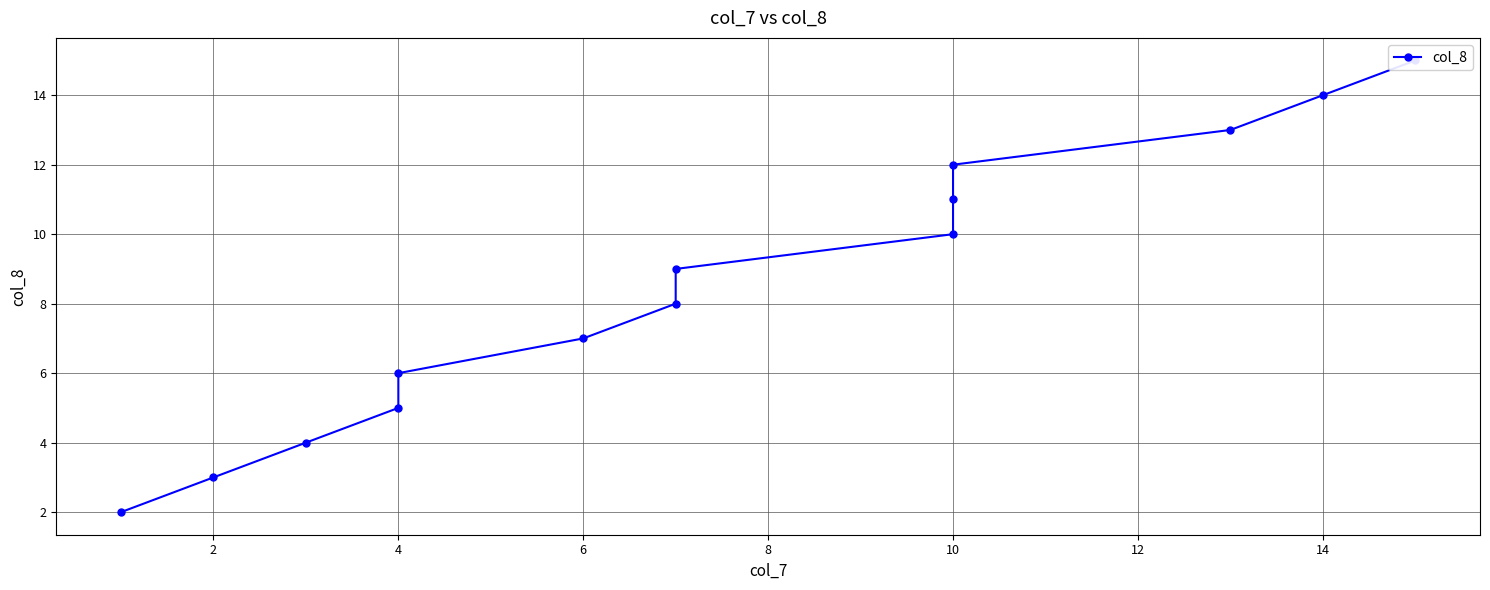

Reading right to left, transcribe all the data shown in this chart.

15	14	13	12	11	10	9	8	7	6	5	4	3	2